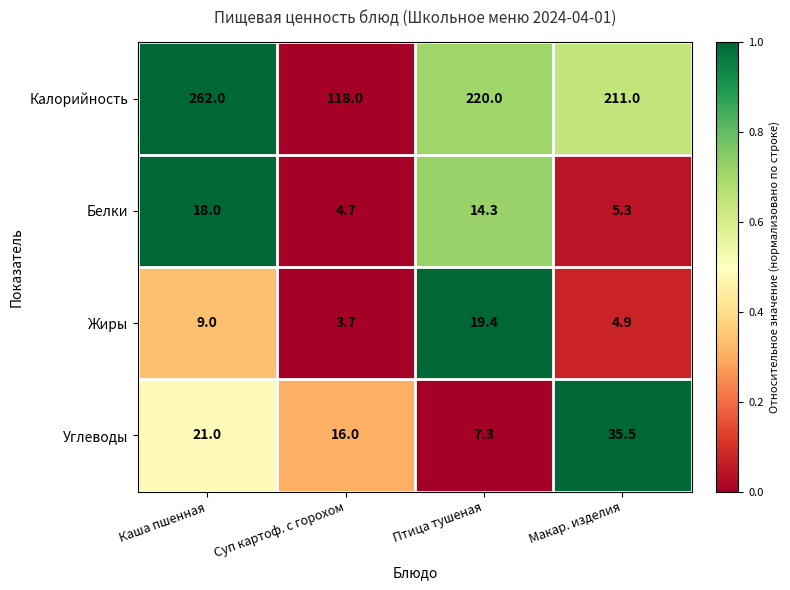

What is the difference between the Жиры values at Макар. изделия and Суп картоф. с горохом?

1.2